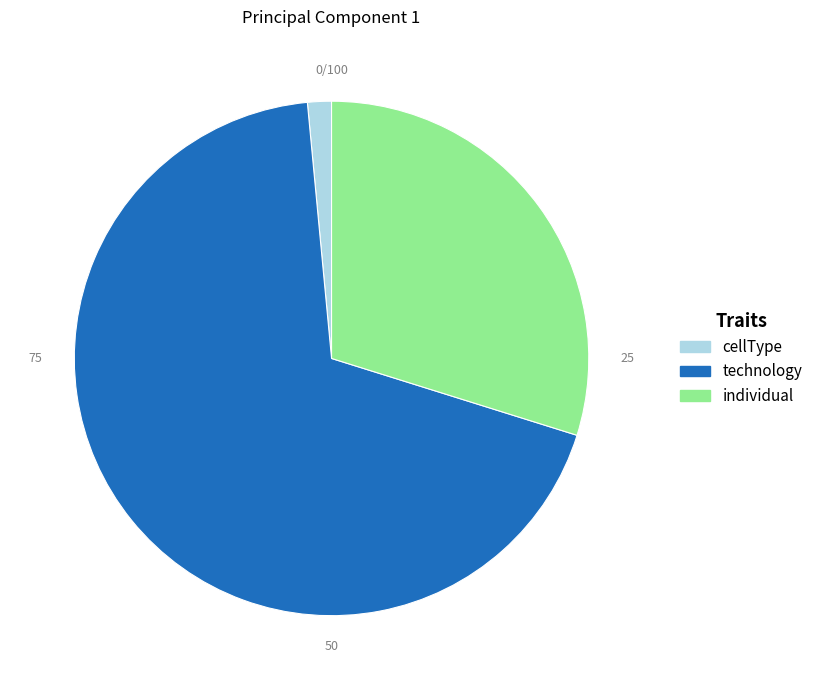

What is the majority slice?

technology